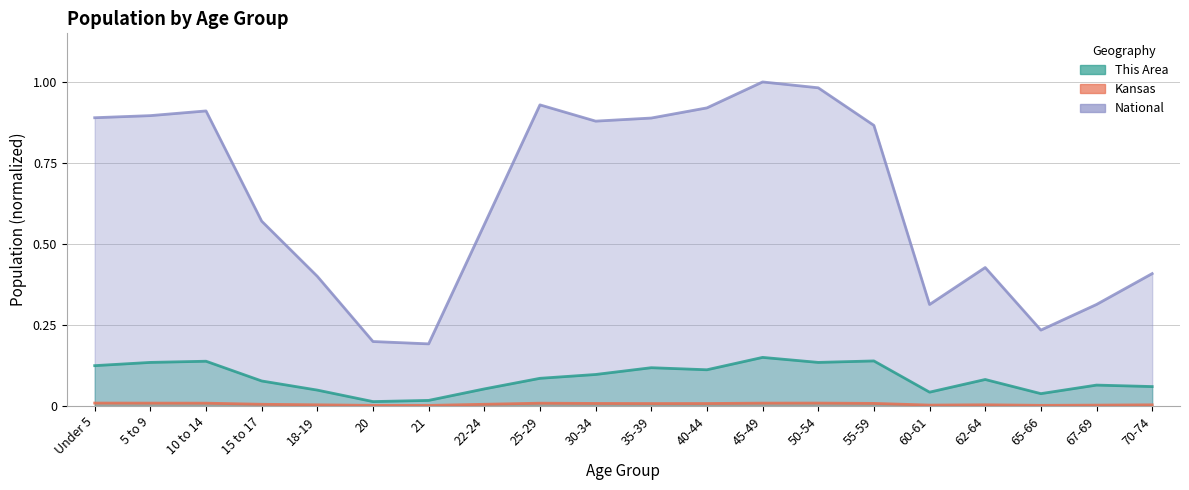

What is the label of the 2nd point from the right?

67-69